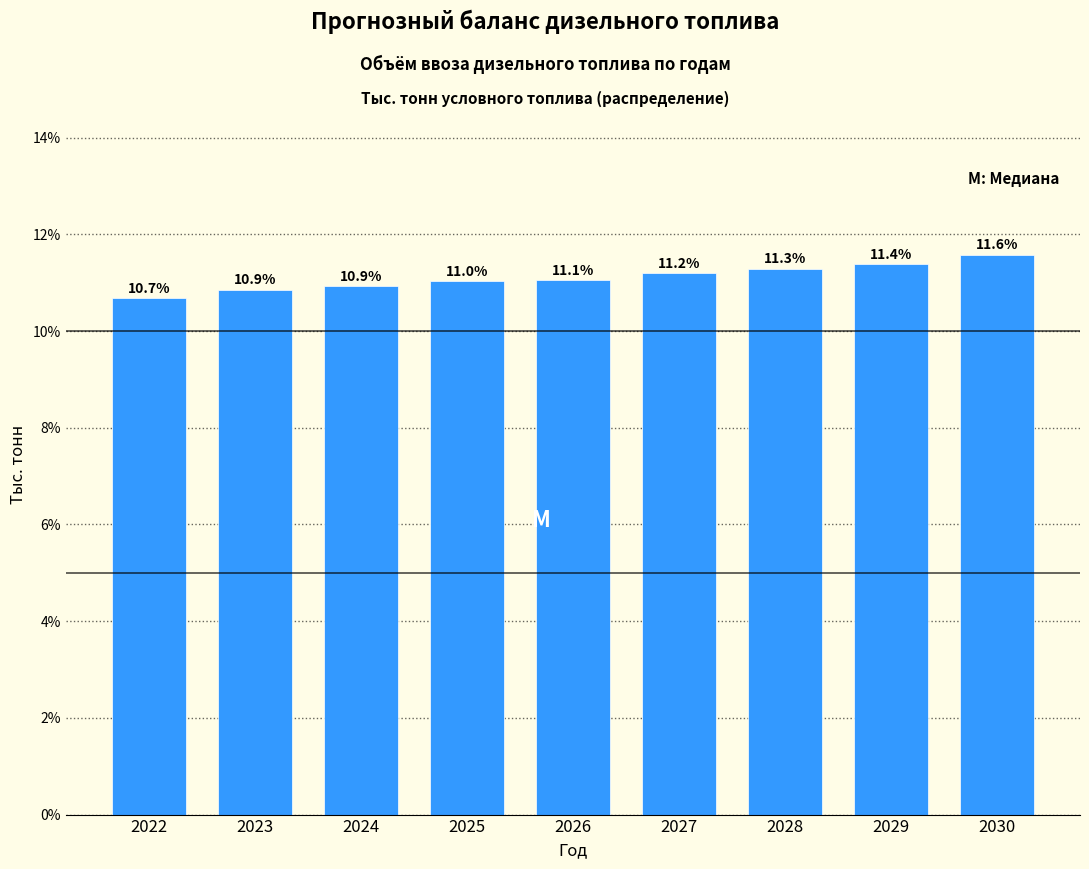

Reading left to right, list all the values displayed in this chart.

10.7	10.9	10.9	11.0	11.1	11.2	11.3	11.4	11.6